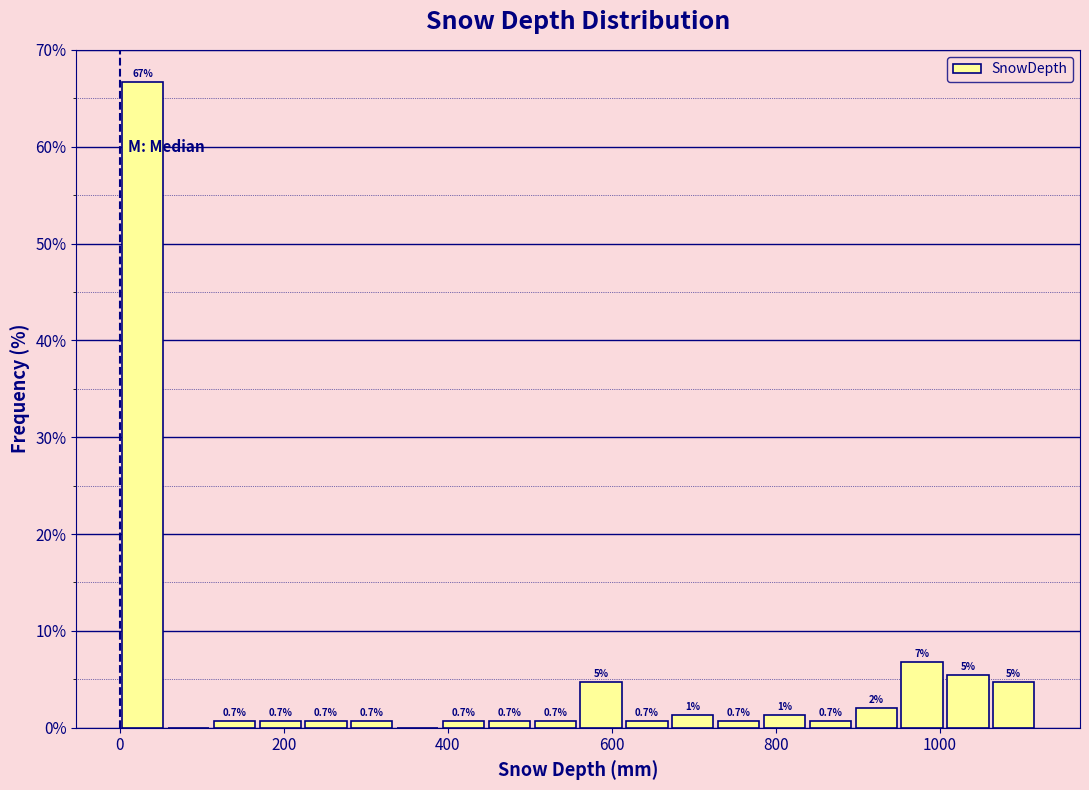

Read against the x-axis, roughly where is the centre of the tallest bar?

20